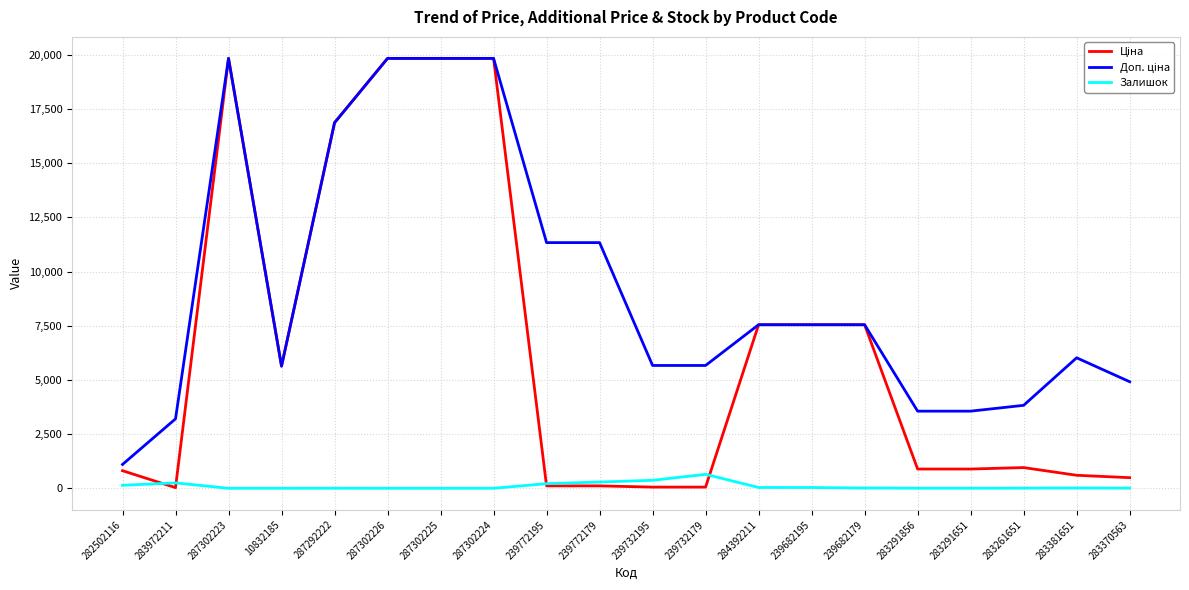

What is the maximum value shown in the chart?

19831.1